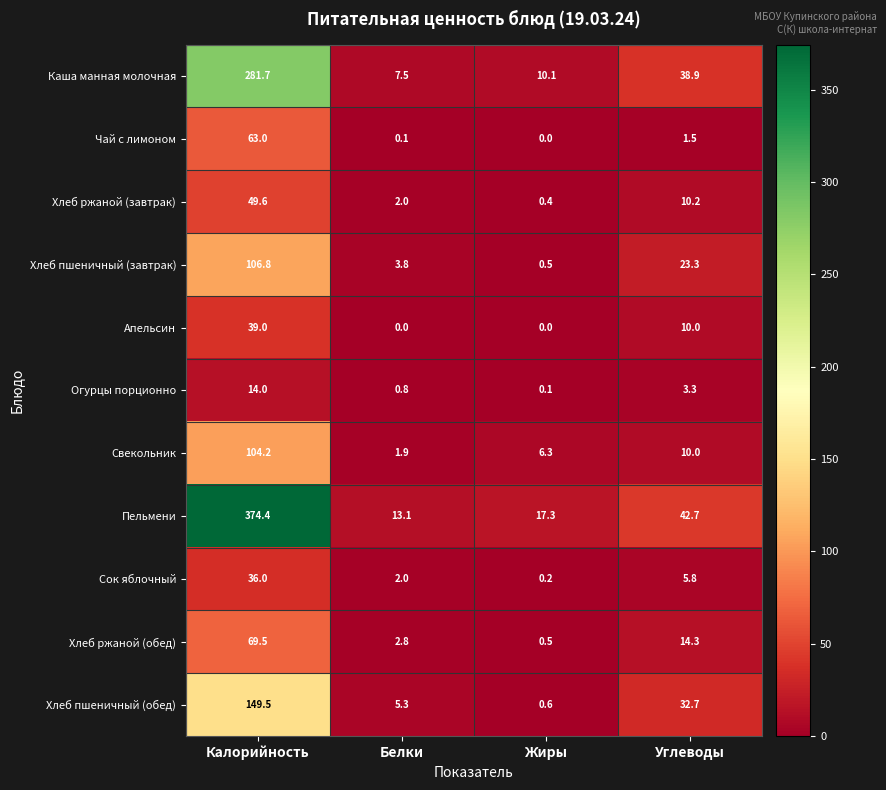

Rank the series by their maximum value, from lowest to highest.

Огурцы порционно, Сок яблочный, Апельсин, Хлеб ржаной (завтрак), Чай с лимоном, Хлеб ржаной (обед), Свекольник, Хлеб пшеничный (завтрак), Хлеб пшеничный (обед), Каша манная молочная, Пельмени